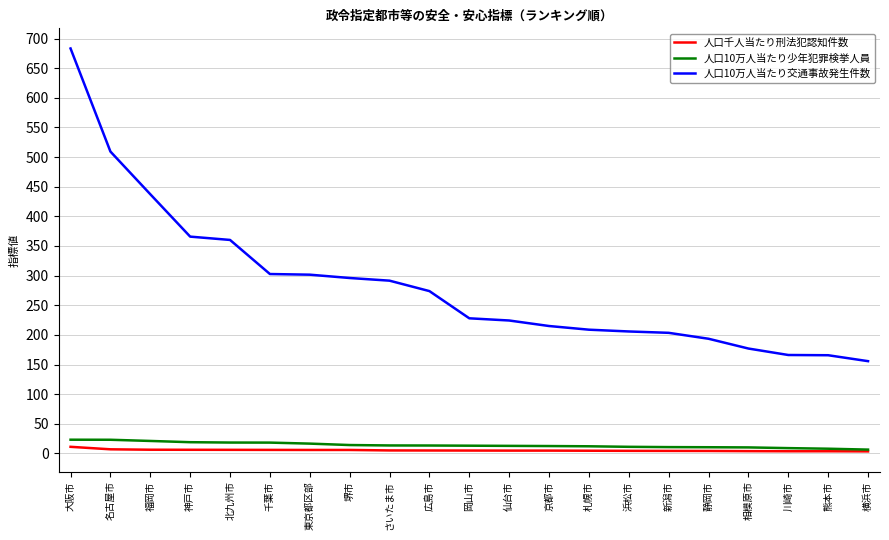

What is the difference between the second highest and minimum values in the 人口千人当たり刑法犯認知件数 series?

3.5